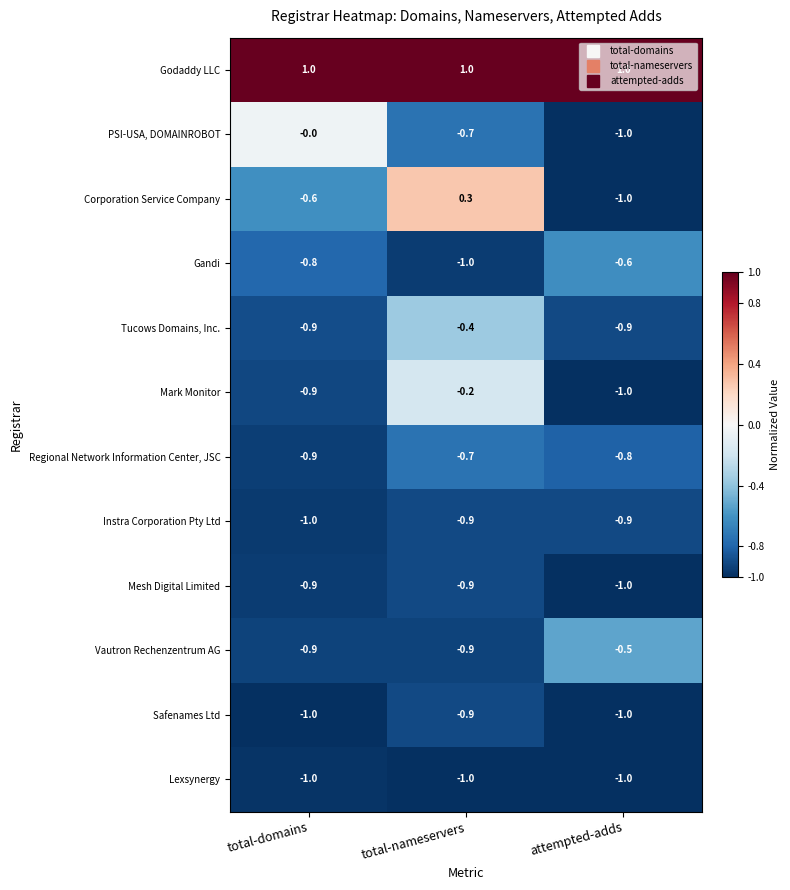

True or false: Lexsynergy has a value of -1.4 at total-domains.

False